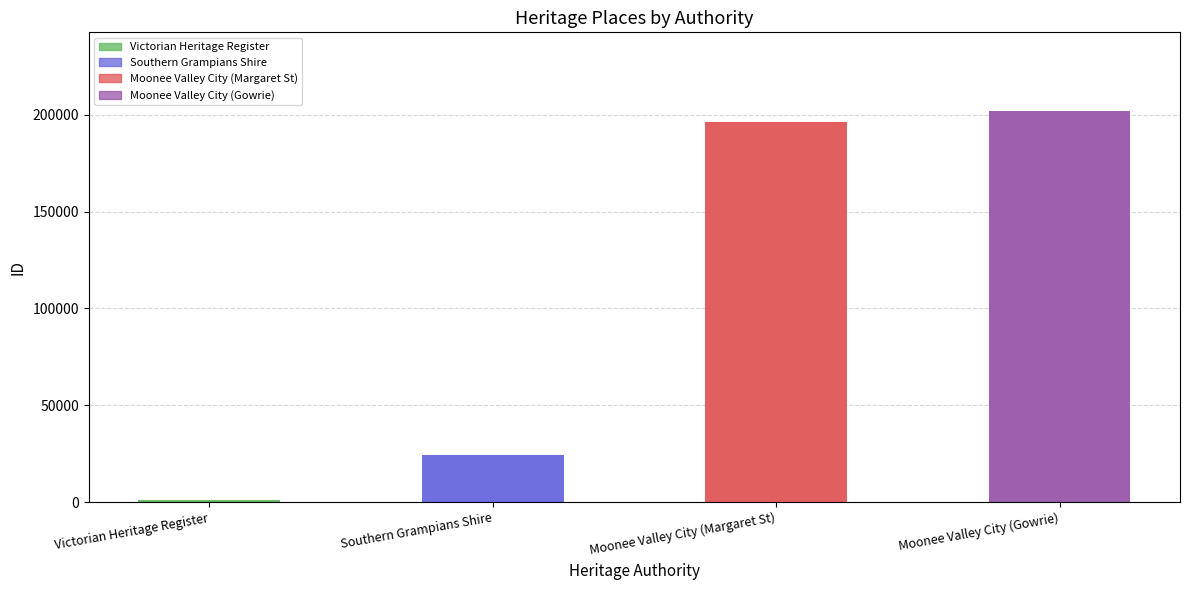

Are the bars horizontal?

No